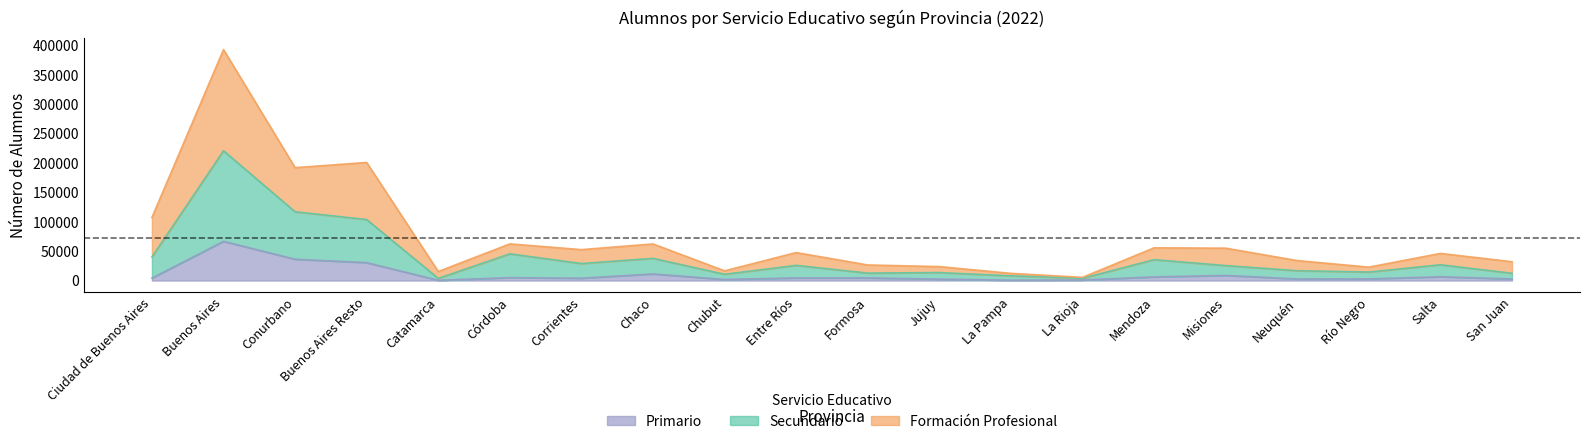

The value of Primario at Entre Ríos is 2945. True or false?

False